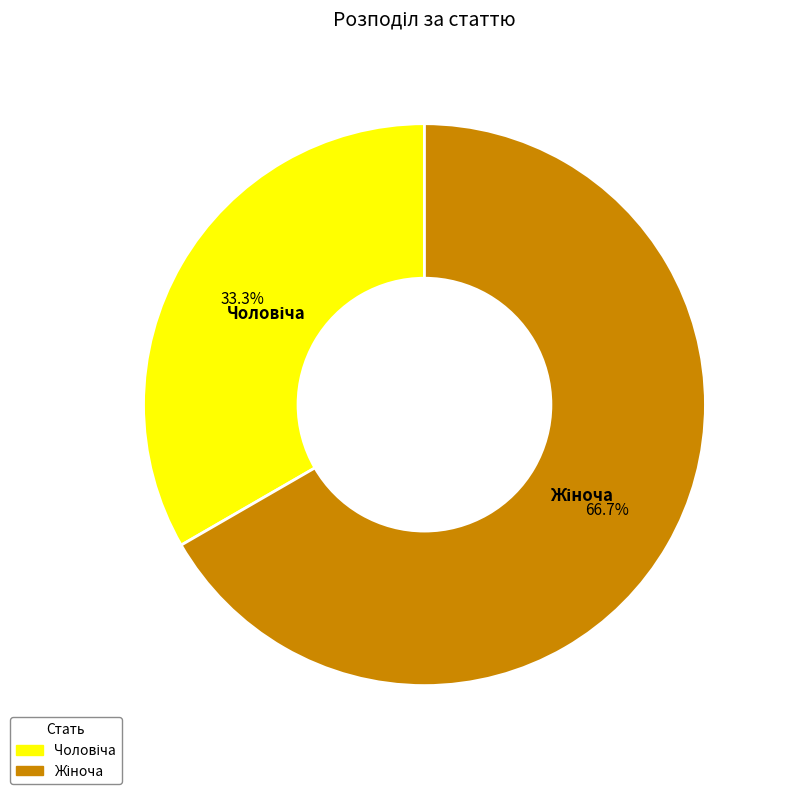

How many segments does this pie chart have?

2